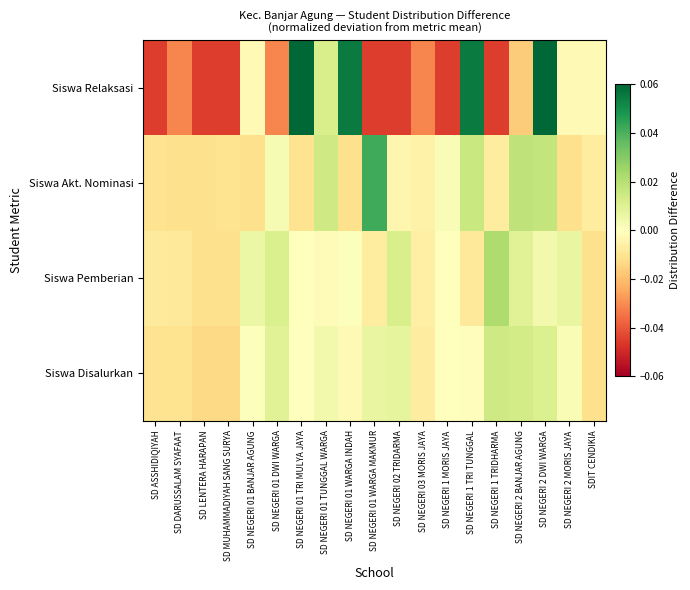

Reading left to right, list all the values displayed in this chart.

Siswa Disalurkan: SD ASSHIDIQIYAH=-0.0	SD DARUSSALAM SYAFAAT=-0.0	SD LENTERA HARAPAN=-0.0	SD MUHAMMADIYAH SANG SURYA=-0.0	SD NEGERI 01 BANJAR AGUNG=0.0	SD NEGERI 01 DWI WARGA=0.0	SD NEGERI 01 TRI MULYA JAYA=-0.0	SD NEGERI 01 TUNGGAL WARGA=0.0	SD NEGERI 01 WARGA INDAH=-0.0	SD NEGERI 01 WARGA MAKMUR=0.0	SD NEGERI 02 TRIDARMA=0.0	SD NEGERI 03 MORIS JAYA=-0.0	SD NEGERI 1 MORIS JAYA=-0.0	SD NEGERI 1 TRI TUNGGAL=-0.0	SD NEGERI 1 TRIDHARMA=0.0	SD NEGERI 2 BANJAR AGUNG=0.0	SD NEGERI 2 DWI WARGA=0.0	SD NEGERI 2 MORIS JAYA=0.0	SDIT CENDIKIA=-0.0
Siswa Pemberian: SD ASSHIDIQIYAH=-0.0	SD DARUSSALAM SYAFAAT=-0.0	SD LENTERA HARAPAN=-0.0	SD MUHAMMADIYAH SANG SURYA=-0.0	SD NEGERI 01 BANJAR AGUNG=0.0	SD NEGERI 01 DWI WARGA=0.0	SD NEGERI 01 TRI MULYA JAYA=0.0	SD NEGERI 01 TUNGGAL WARGA=-0.0	SD NEGERI 01 WARGA INDAH=0.0	SD NEGERI 01 WARGA MAKMUR=-0.0	SD NEGERI 02 TRIDARMA=0.0	SD NEGERI 03 MORIS JAYA=-0.0	SD NEGERI 1 MORIS JAYA=-0.0	SD NEGERI 1 TRI TUNGGAL=-0.0	SD NEGERI 1 TRIDHARMA=0.0	SD NEGERI 2 BANJAR AGUNG=0.0	SD NEGERI 2 DWI WARGA=0.0	SD NEGERI 2 MORIS JAYA=0.0	SDIT CENDIKIA=-0.0
Siswa Akt. Nominasi: SD ASSHIDIQIYAH=-0.0	SD DARUSSALAM SYAFAAT=-0.0	SD LENTERA HARAPAN=-0.0	SD MUHAMMADIYAH SANG SURYA=-0.0	SD NEGERI 01 BANJAR AGUNG=-0.0	SD NEGERI 01 DWI WARGA=0.0	SD NEGERI 01 TRI MULYA JAYA=-0.0	SD NEGERI 01 TUNGGAL WARGA=0.0	SD NEGERI 01 WARGA INDAH=-0.0	SD NEGERI 01 WARGA MAKMUR=0.0	SD NEGERI 02 TRIDARMA=-0.0	SD NEGERI 03 MORIS JAYA=-0.0	SD NEGERI 1 MORIS JAYA=0.0	SD NEGERI 1 TRI TUNGGAL=0.0	SD NEGERI 1 TRIDHARMA=-0.0	SD NEGERI 2 BANJAR AGUNG=0.0	SD NEGERI 2 DWI WARGA=0.0	SD NEGERI 2 MORIS JAYA=-0.0	SDIT CENDIKIA=-0.0
Siswa Relaksasi: SD ASSHIDIQIYAH=-0.0	SD DARUSSALAM SYAFAAT=-0.0	SD LENTERA HARAPAN=-0.0	SD MUHAMMADIYAH SANG SURYA=-0.0	SD NEGERI 01 BANJAR AGUNG=-0.0	SD NEGERI 01 DWI WARGA=-0.0	SD NEGERI 01 TRI MULYA JAYA=0.1	SD NEGERI 01 TUNGGAL WARGA=0.0	SD NEGERI 01 WARGA INDAH=0.1	SD NEGERI 01 WARGA MAKMUR=-0.0	SD NEGERI 02 TRIDARMA=-0.0	SD NEGERI 03 MORIS JAYA=-0.0	SD NEGERI 1 MORIS JAYA=-0.0	SD NEGERI 1 TRI TUNGGAL=0.1	SD NEGERI 1 TRIDHARMA=-0.0	SD NEGERI 2 BANJAR AGUNG=-0.0	SD NEGERI 2 DWI WARGA=0.1	SD NEGERI 2 MORIS JAYA=-0.0	SDIT CENDIKIA=-0.0